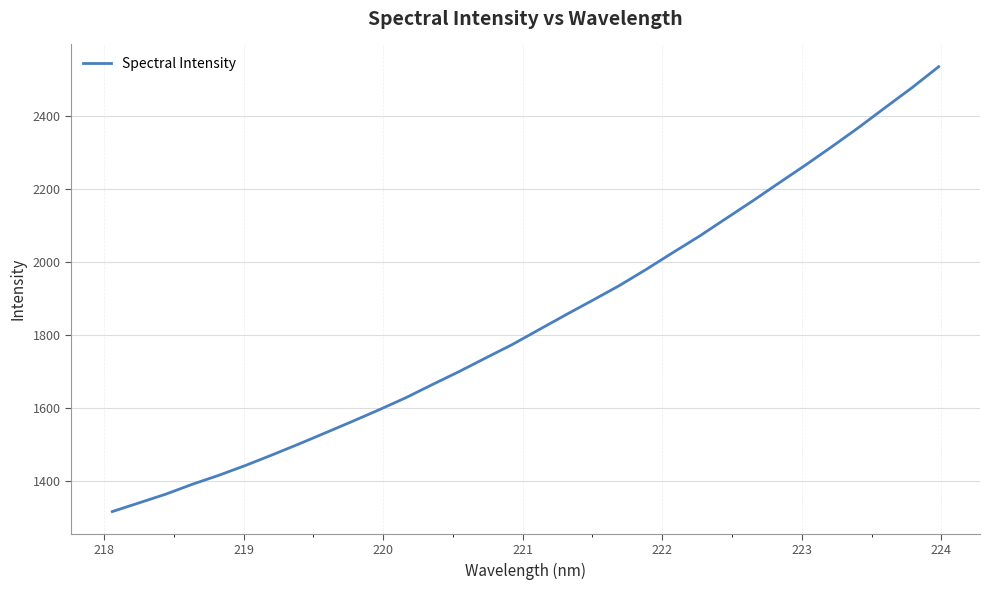

What is the difference between the maximum and minimum values?

1215.7